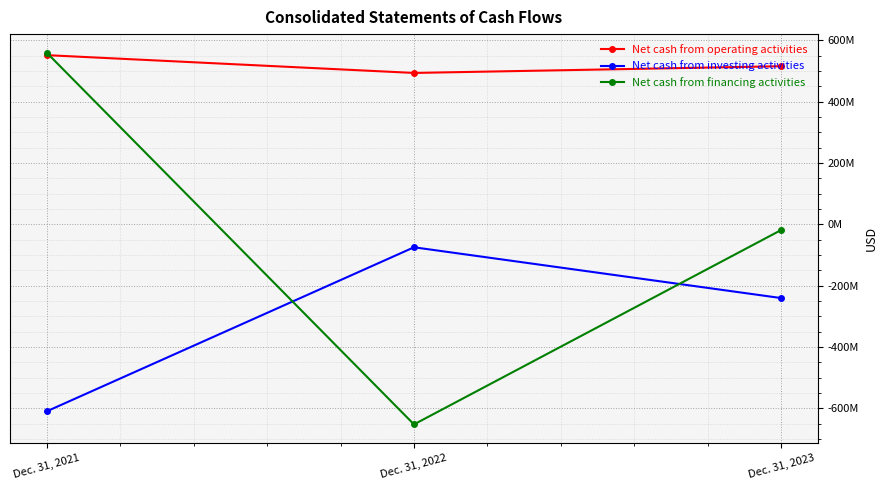

At how many categories does at least one series exceed 83929713?

3